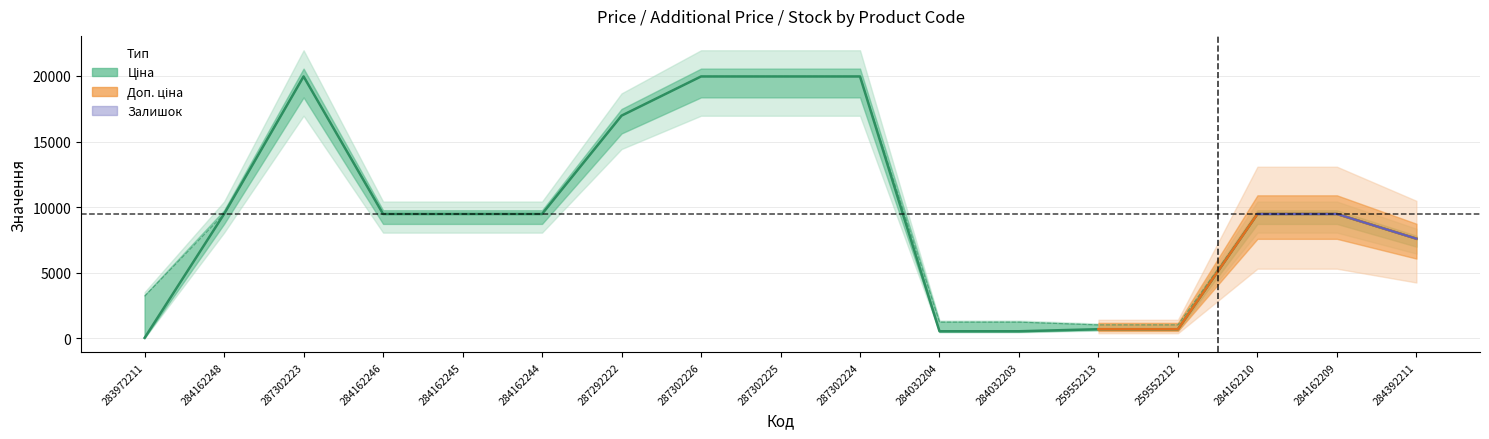

Which has a higher value, 287302225 or 287302223?

287302225